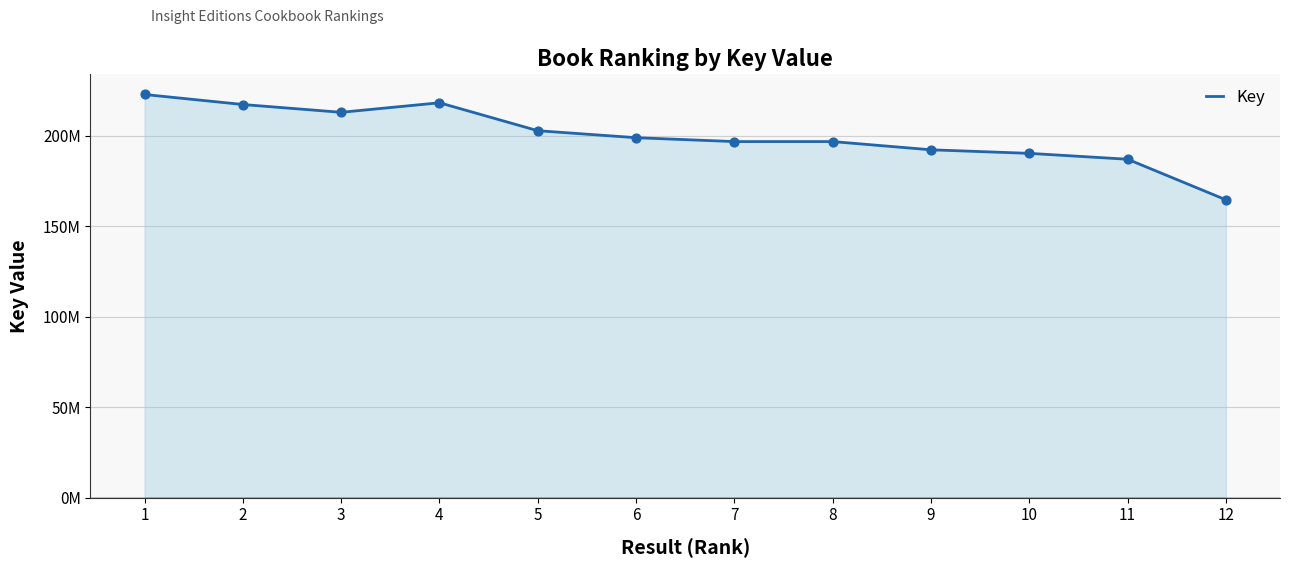

What is the change in value from 1 to 3?

-9849113